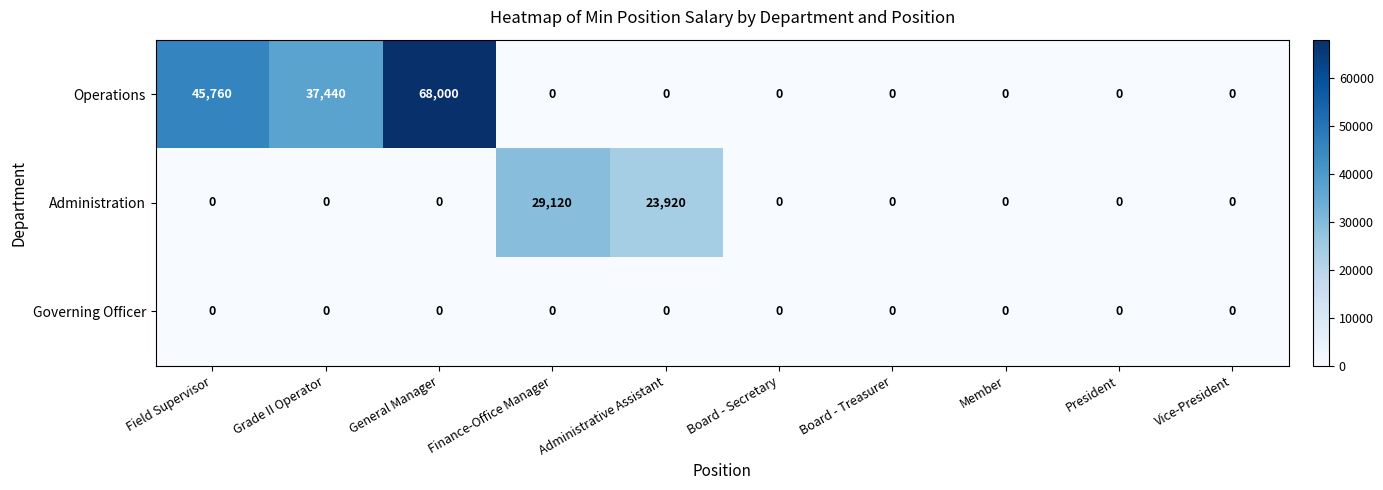

Rank the series by their average value, from lowest to highest.

Governing Officer, Administration, Operations